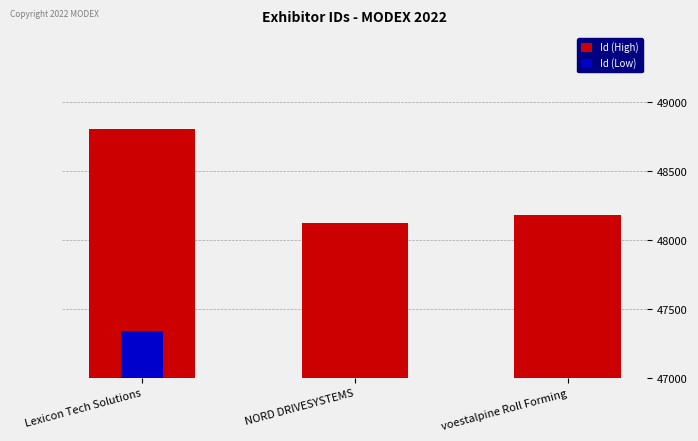

How many categories are shown in the chart?

3